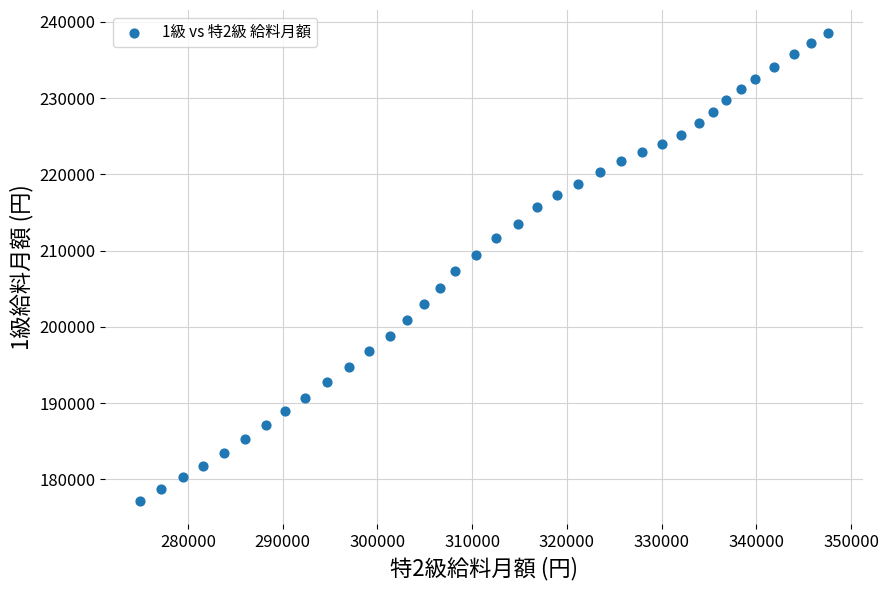

What is the range of X values (max minus min)?

72700